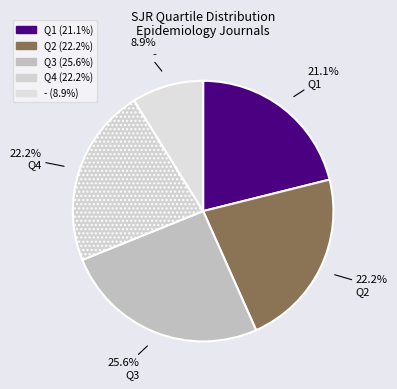

What is the total percentage of Q4 and Q1?

43.3%